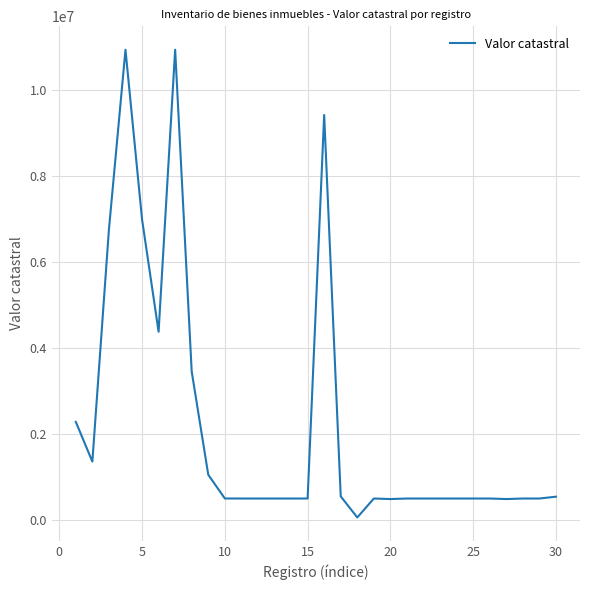

What is the difference between the maximum and minimum values?

10884427